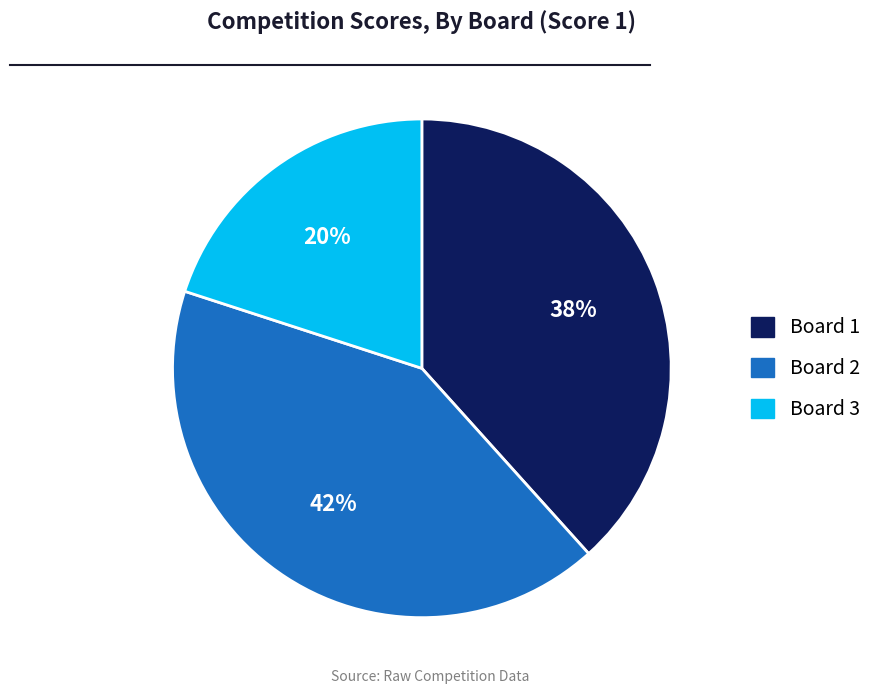

To the nearest percent, what is the difference between the largest and smallest slice percentages?

22%